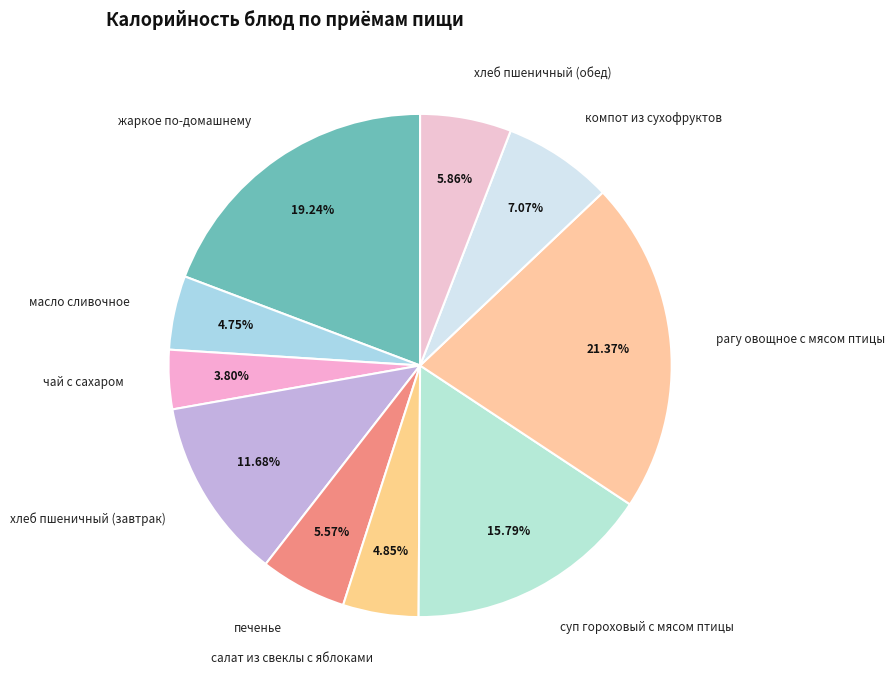

Do хлеб пшеничный (обед) and жаркое по-домашнему together represent more than half of the pie?

No